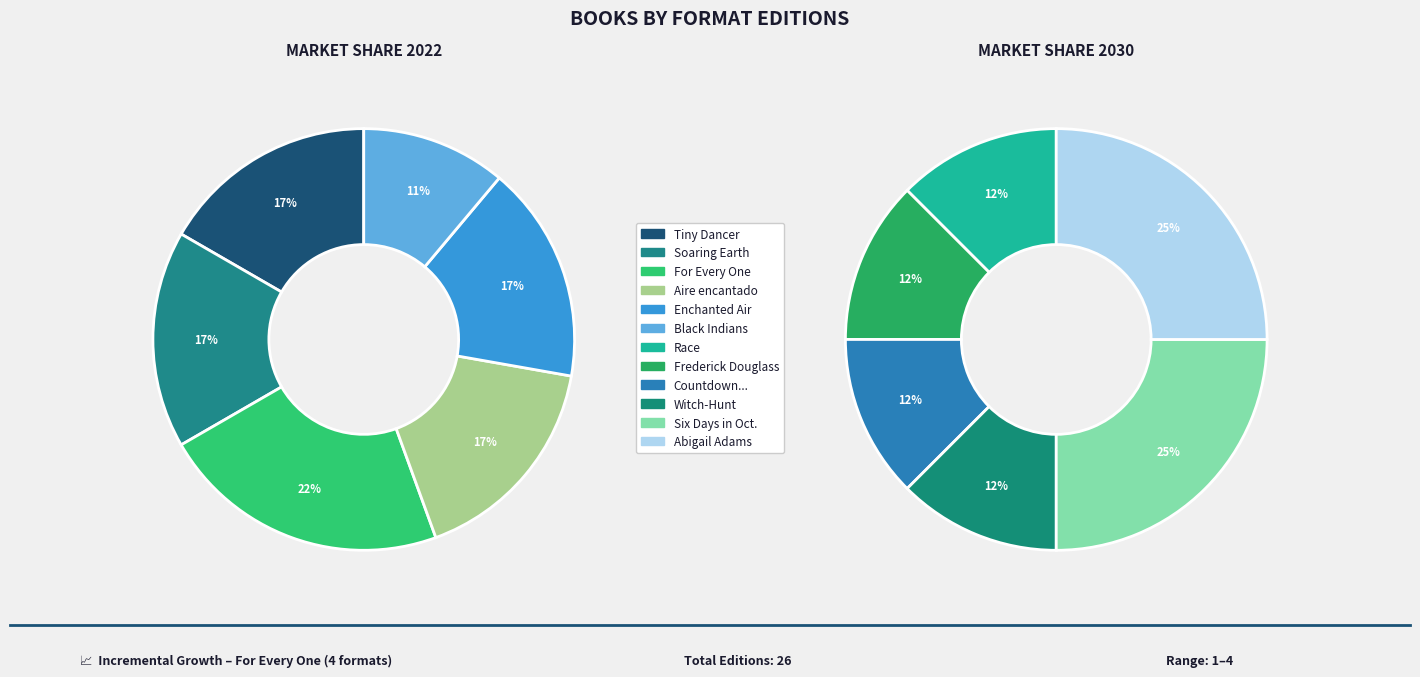

The Race slice represents 1% of the pie. True or false?

False